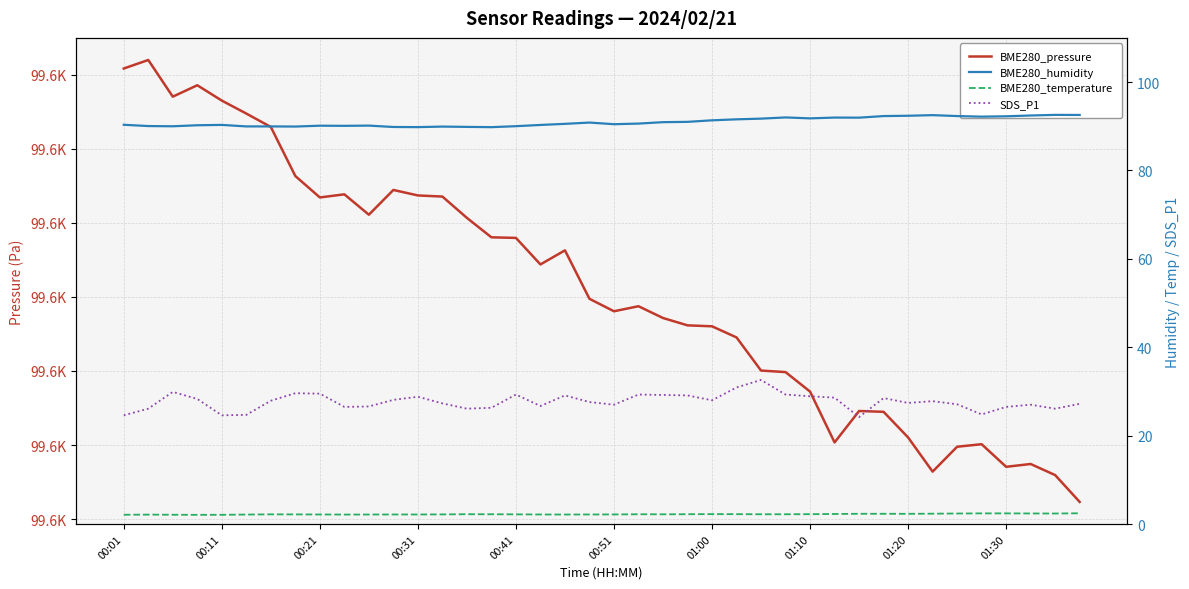

At which label does BME280_temperature reach its minimum?

00:31